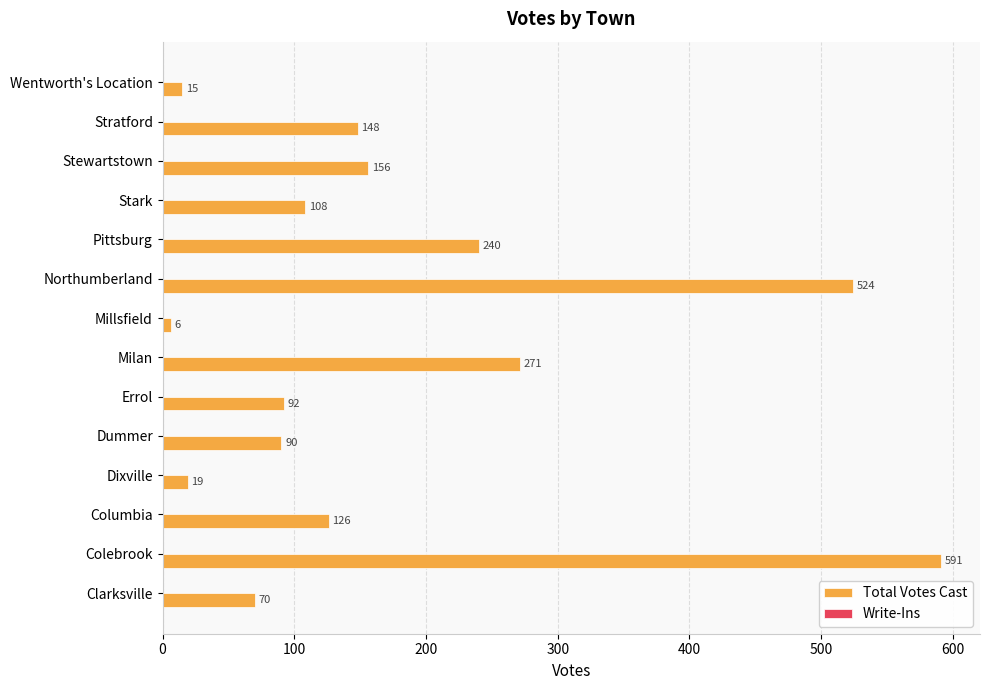

The value at Stratford is 250. True or false?

False